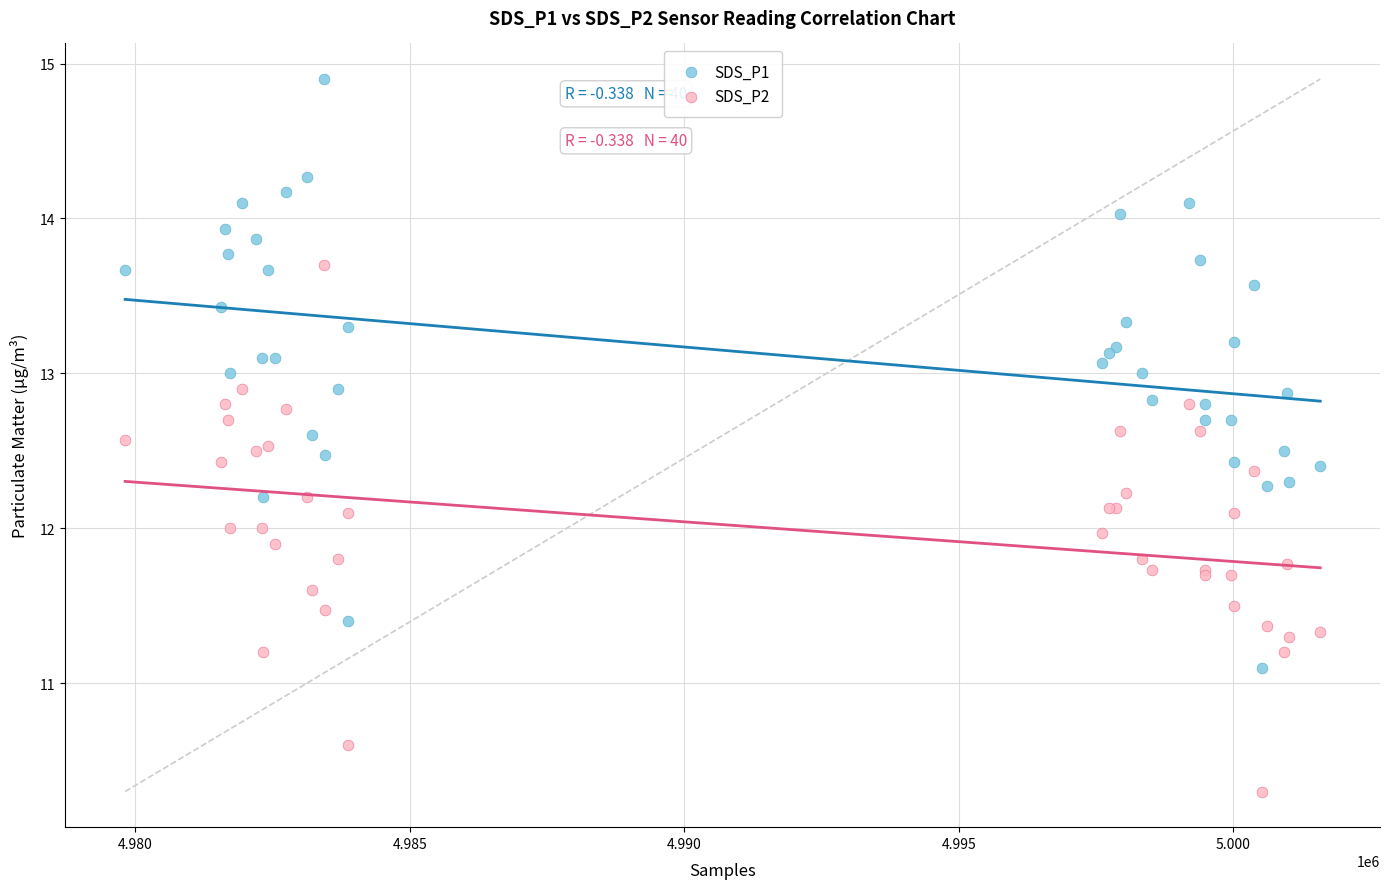

Which series contains the lowest Y value?

SDS_P2